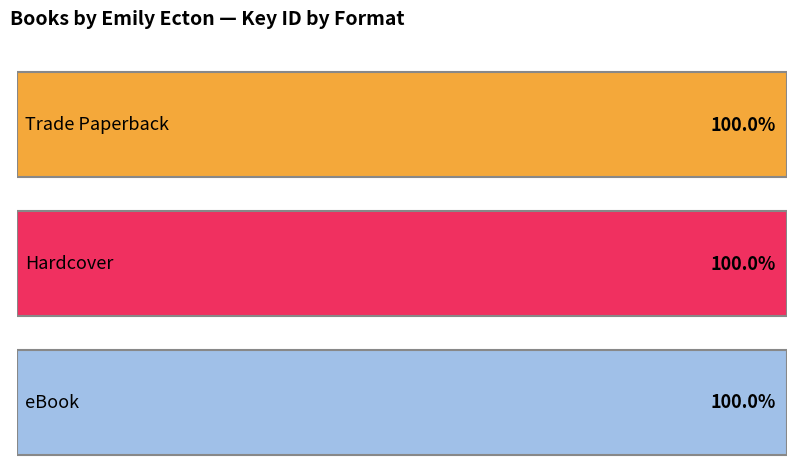

Is it true that Trade Paperback equals 81916496 at Great Catnapping?

False